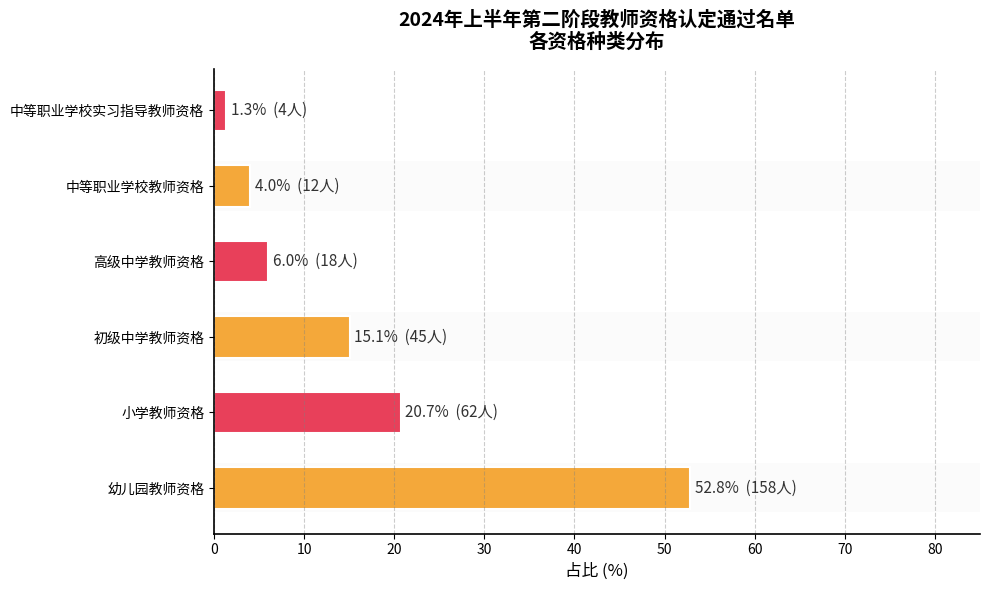

What is the change in value from 小学教师资格 to 初级中学教师资格?

-5.7